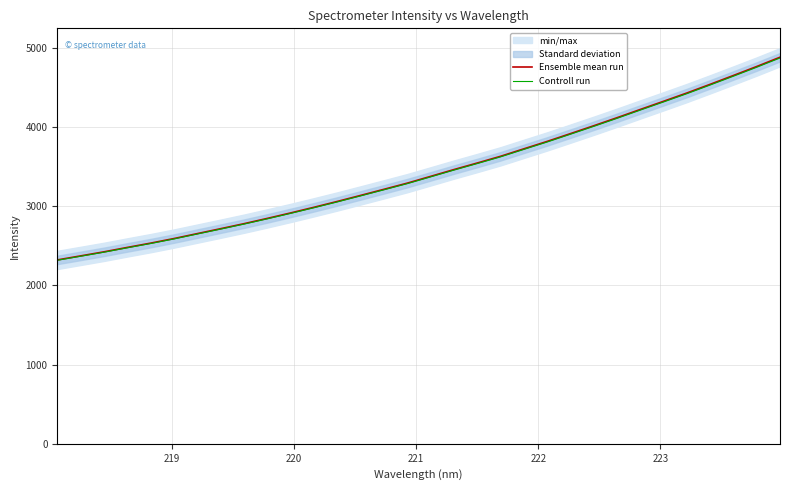

What is the maximum value for Controll run?

4874.1